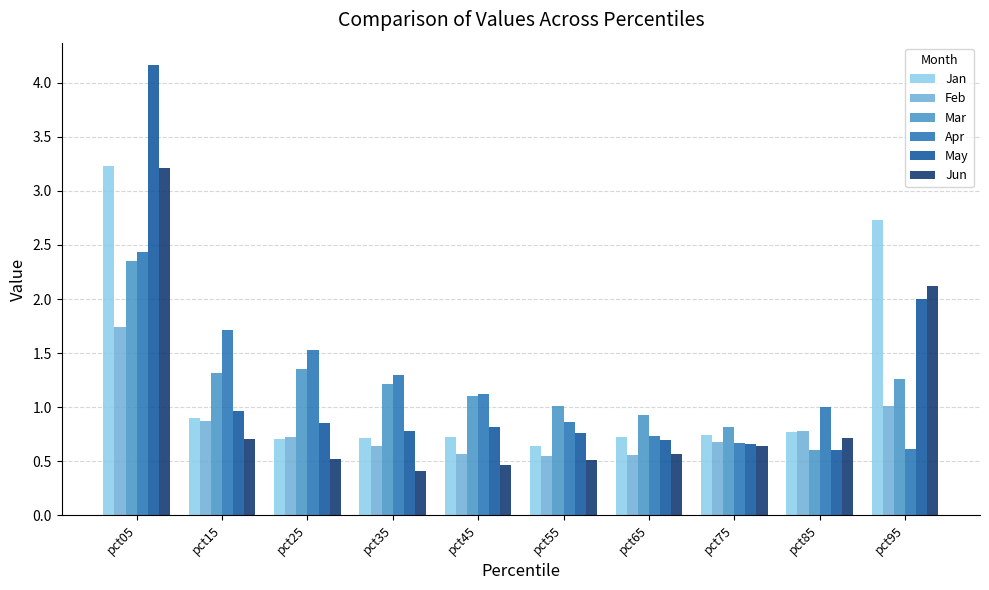

Between pct05 and pct25, which series saw the biggest shift?

May